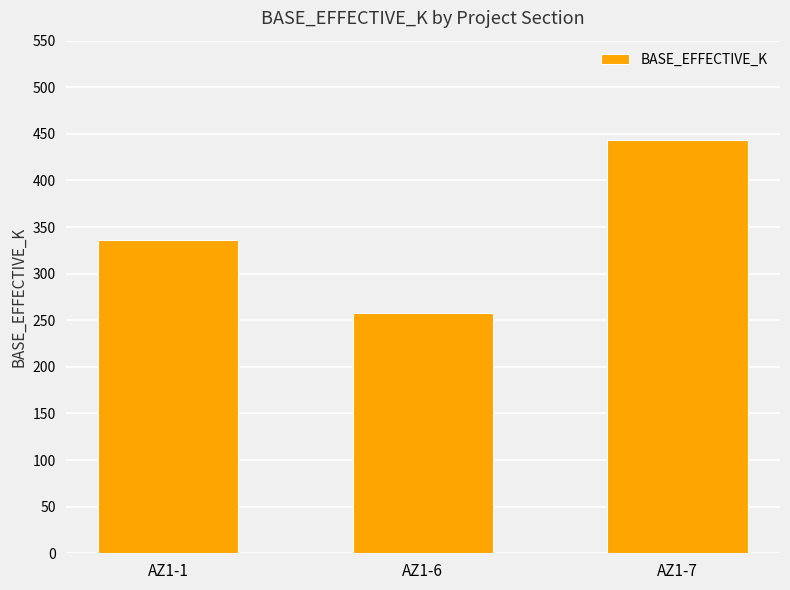

List the labels in order of value, smallest first.

AZ1-6, AZ1-1, AZ1-7